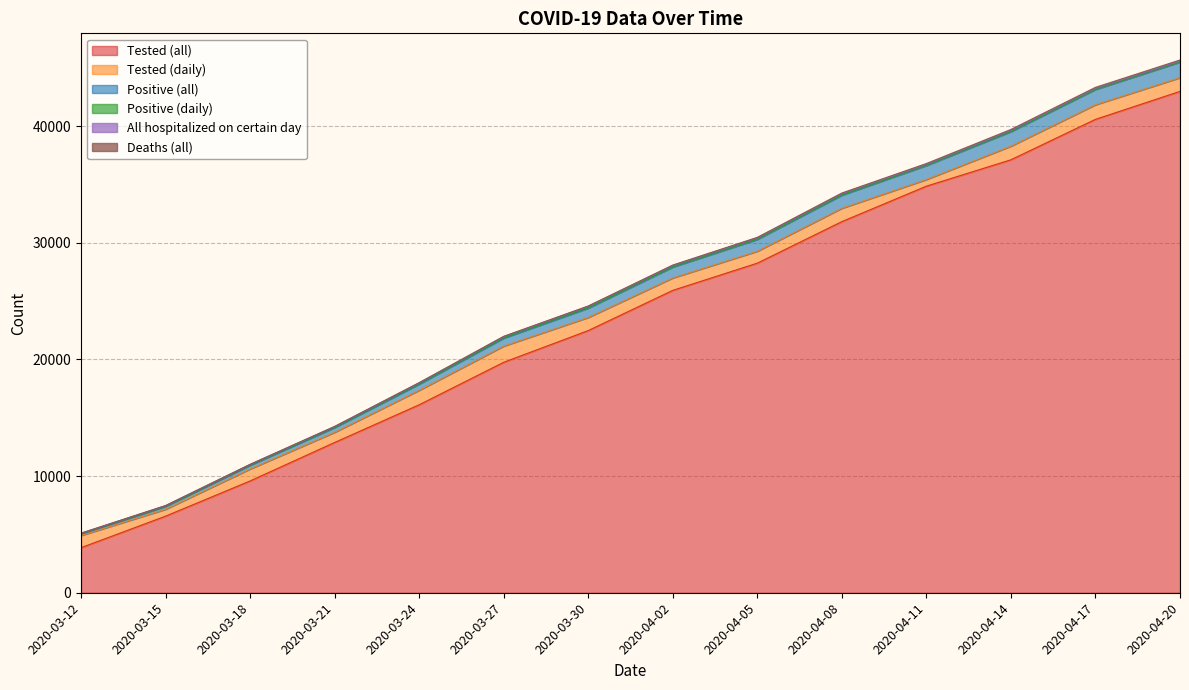

How many values in the Positive (daily) series exceed 35?

6